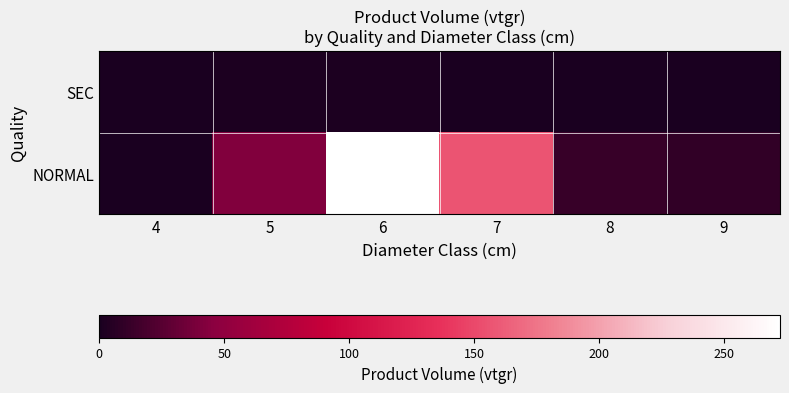

Between 6 and 9, which series saw the biggest shift?

NORMAL